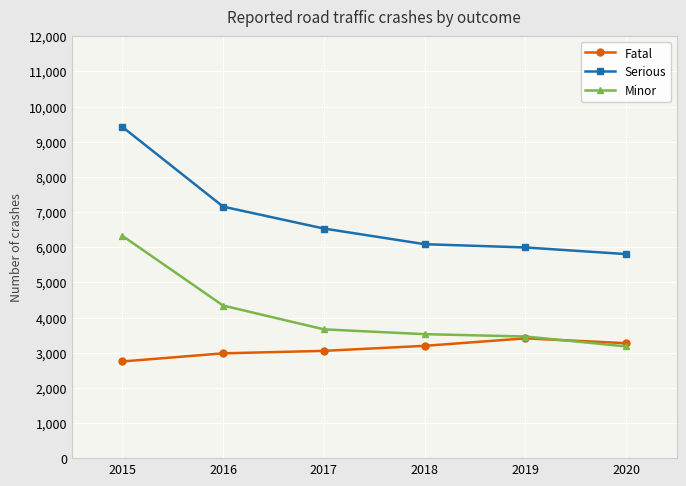

True or false: Fatal has a value of 2981 at 2016.

True